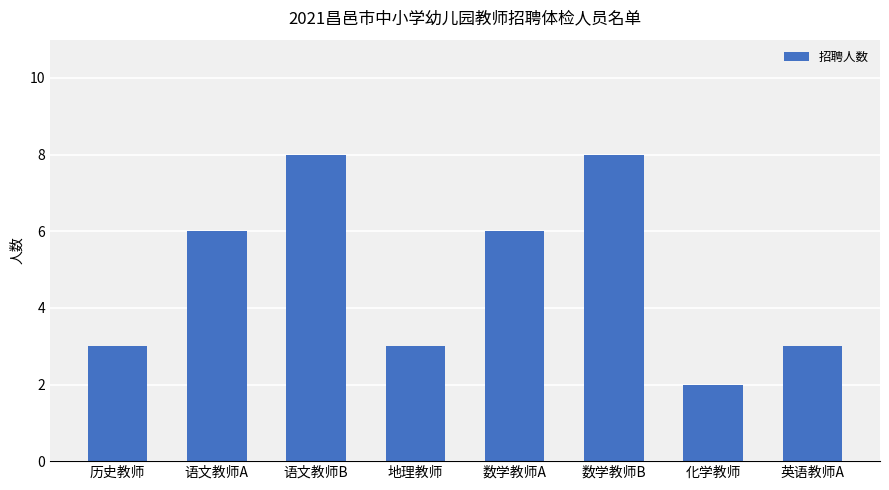

The value at 语文教师B is 8. True or false?

True